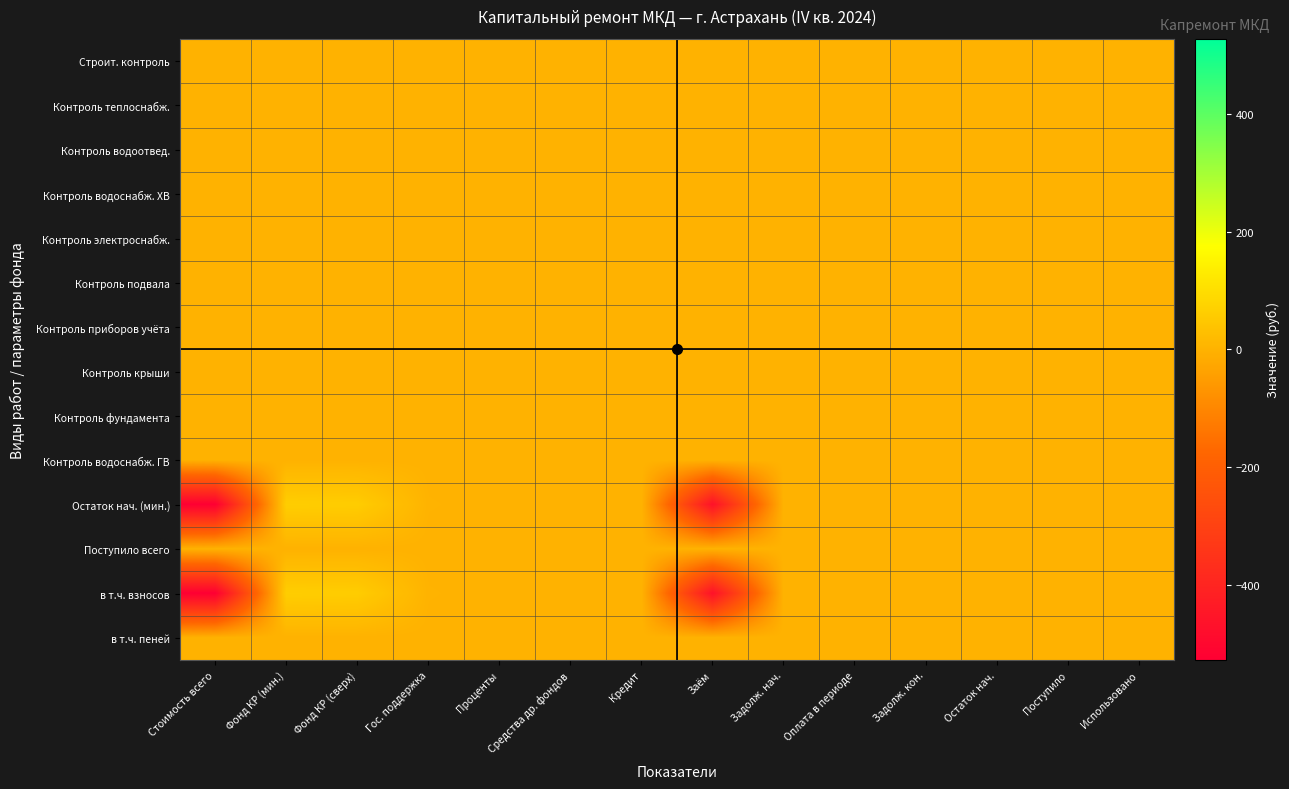

Which series has the largest total across all categories?

Строит. контроль